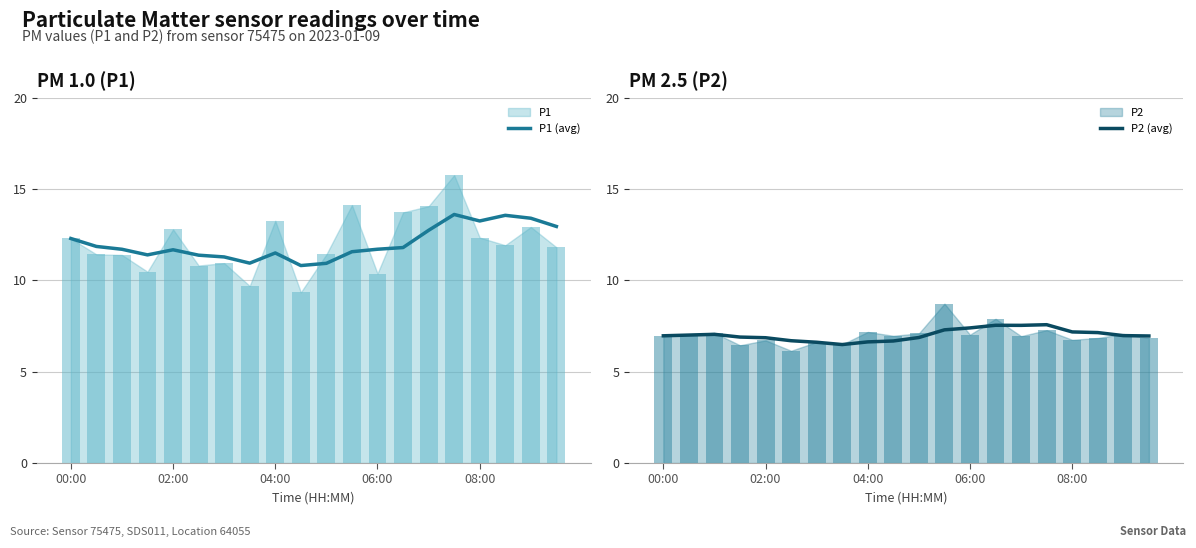

Where is P2 (avg) nearest to the value 7?

02:00